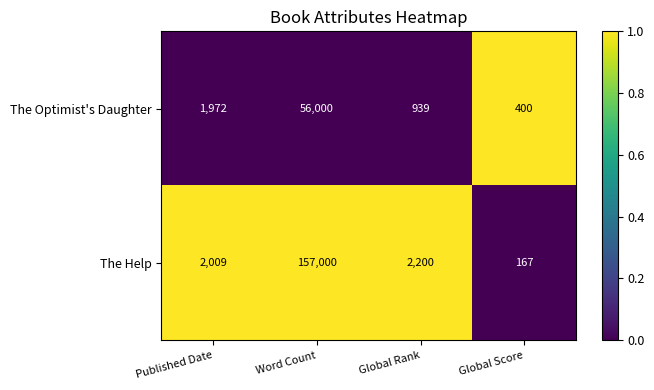

What is the difference between the second highest and second lowest values in the The Optimist's Daughter series?

1033